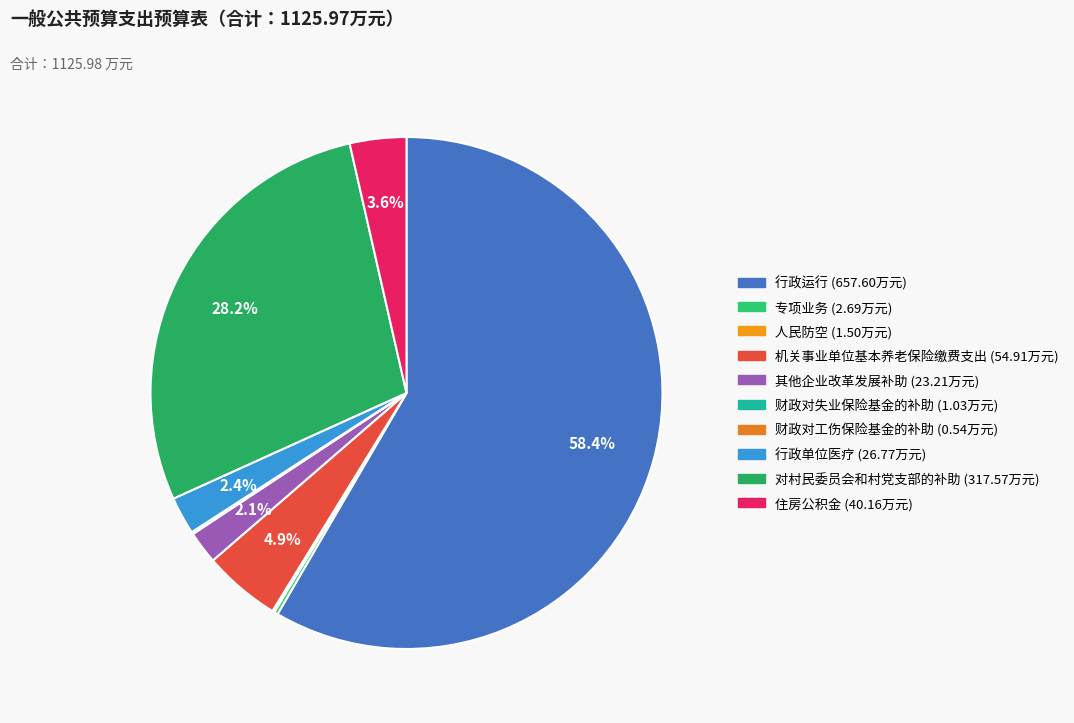

The 对村民委员会和村党支部的补助 slice represents 35% of the pie. True or false?

False